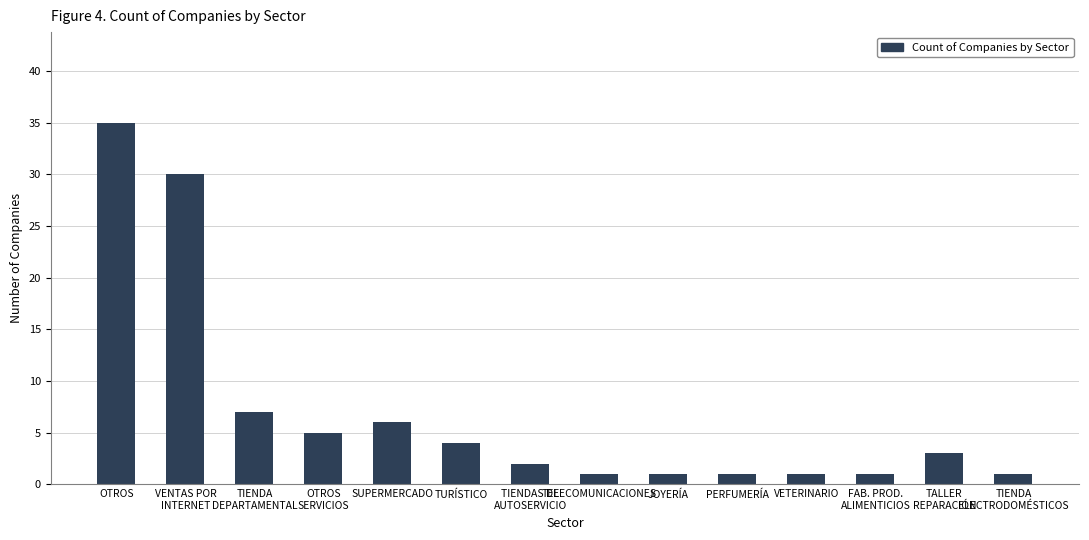

Is it true that the value at SUPERMERCADO is 6?

True